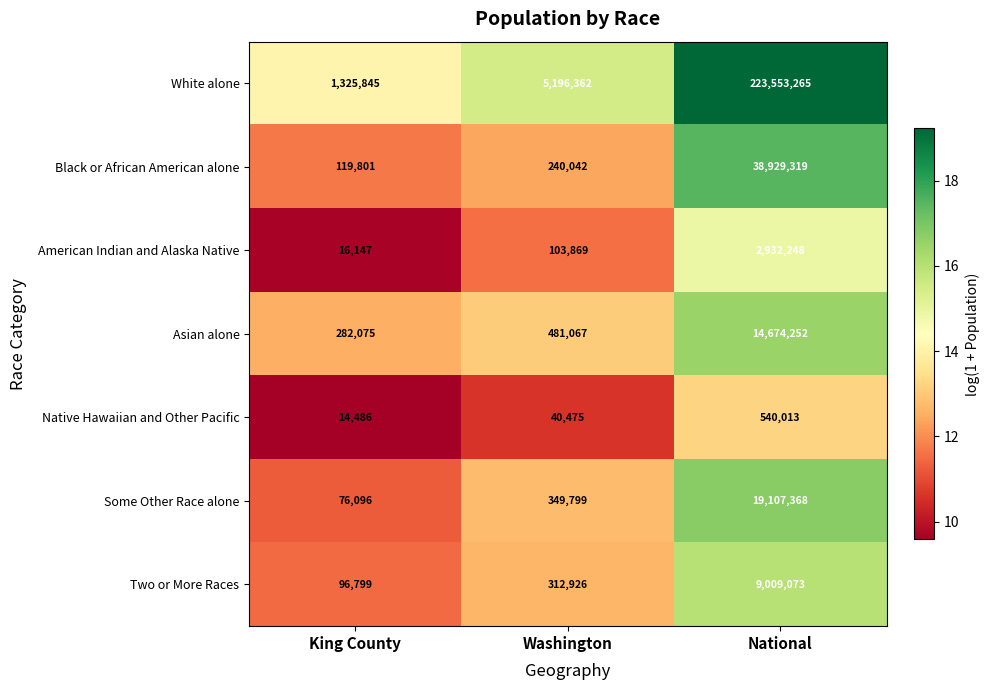

List the series in order of their peak value, highest first.

White alone, Black or African American alone, Some Other Race alone, Asian alone, Two or More Races, American Indian and Alaska Native, Native Hawaiian and Other Pacific